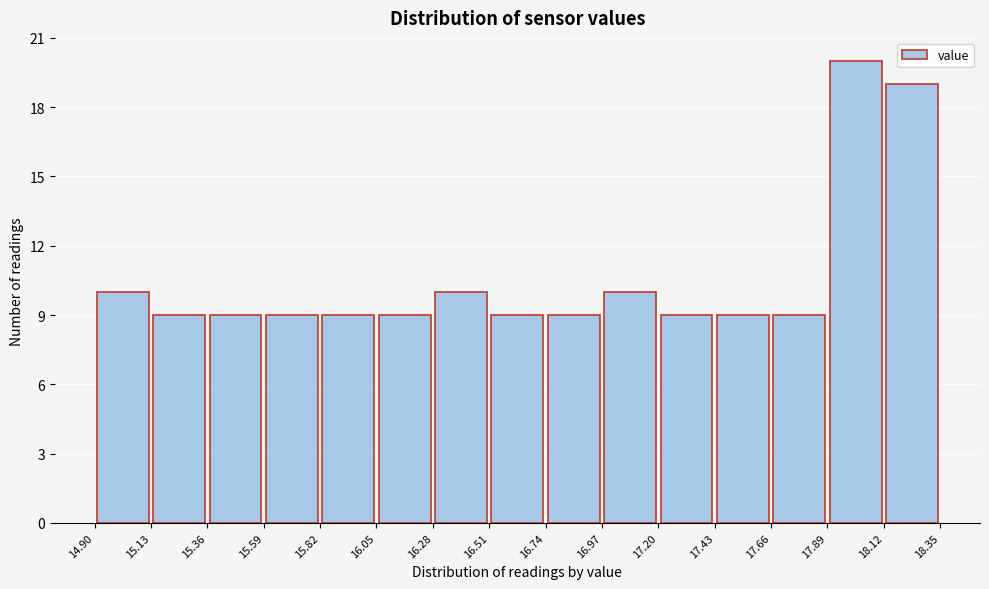

Which range on the x-axis has the tallest bar?

17.89 to 18.12